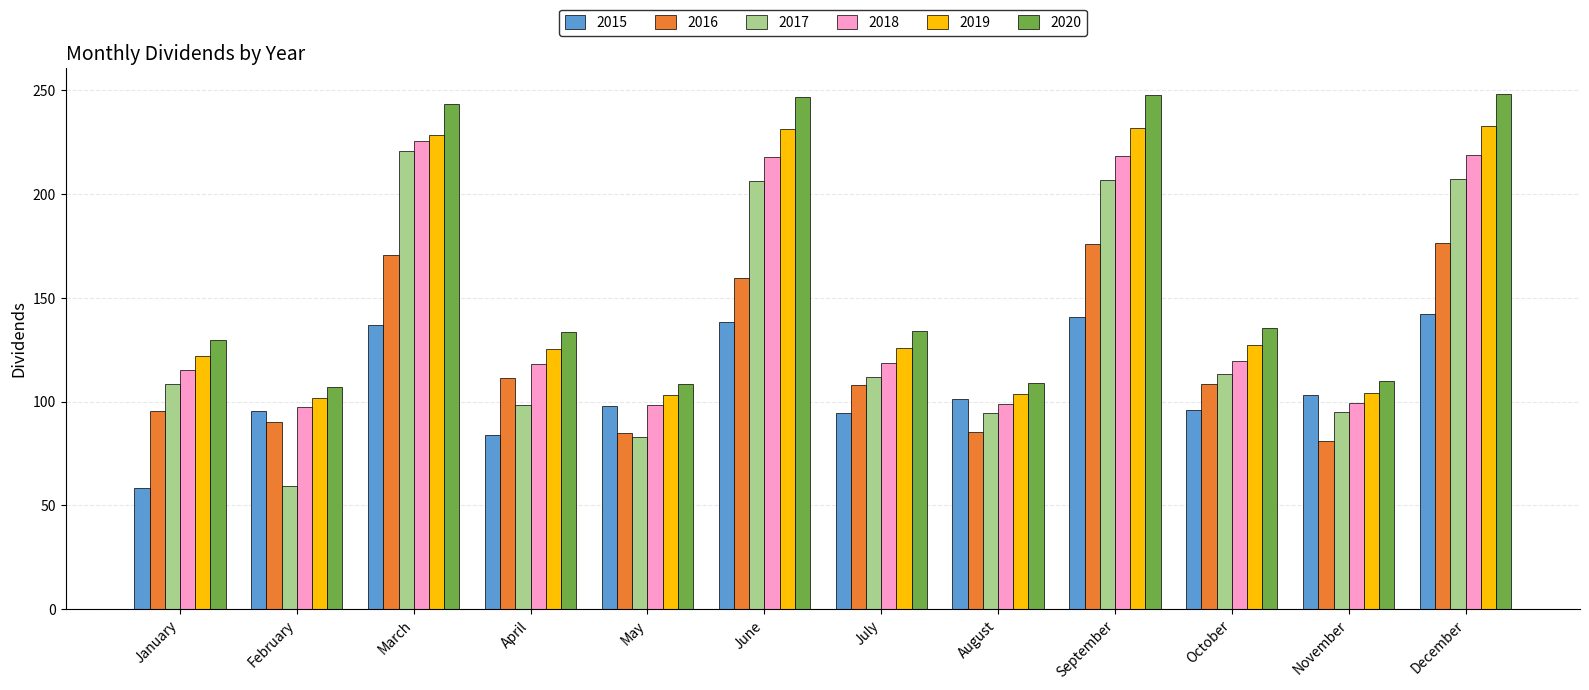

What are all the series names shown in the legend?

2015, 2016, 2017, 2018, 2019, 2020